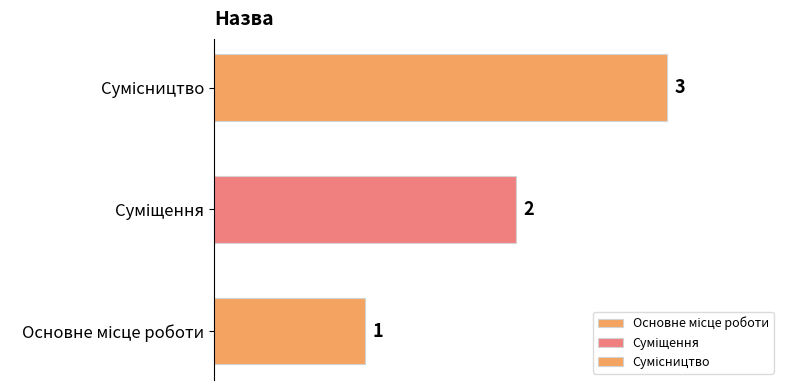

Does the chart contain any negative values?

No